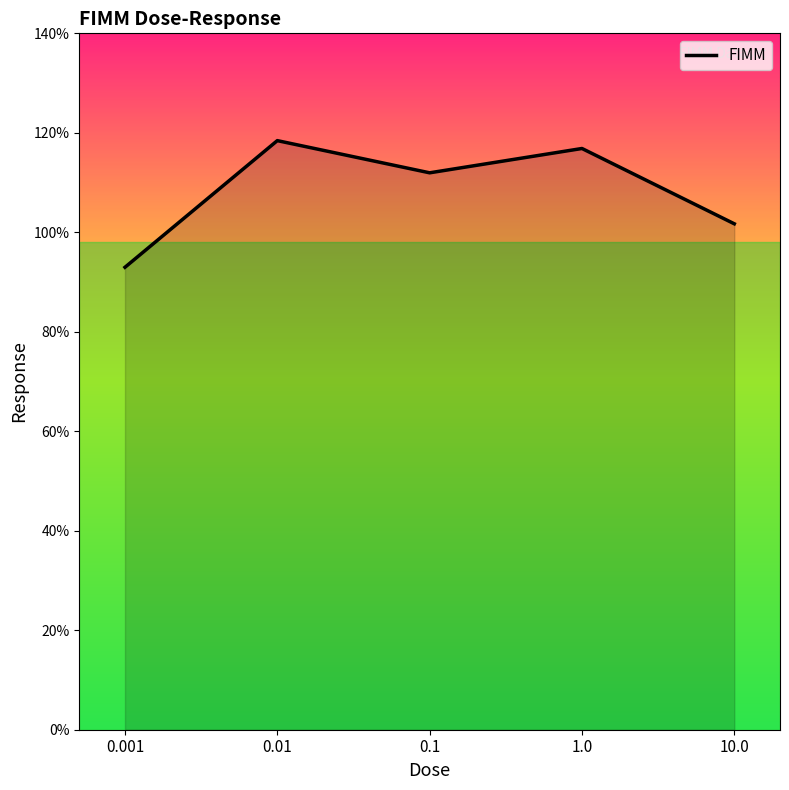

Is it true that the value at 1.0 is 192.9?

False